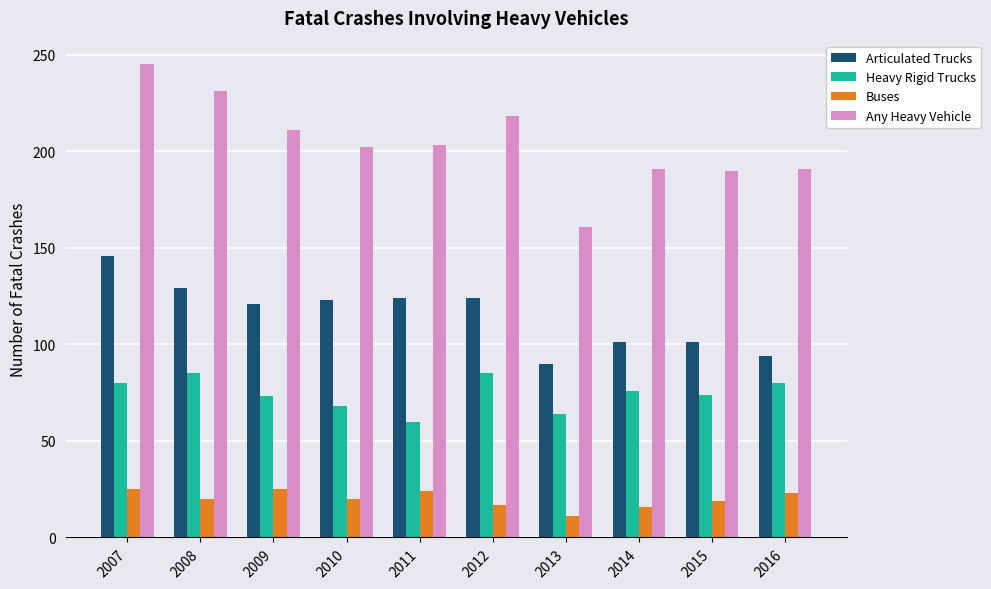

Count the number of data series in this chart.

4